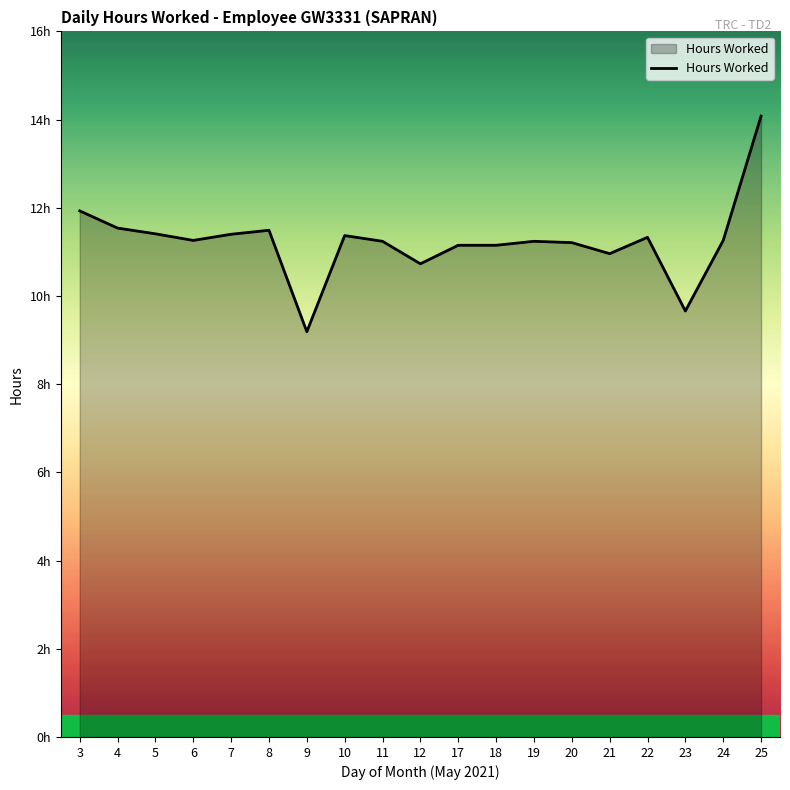

Where is the data nearest to the value 11?

21